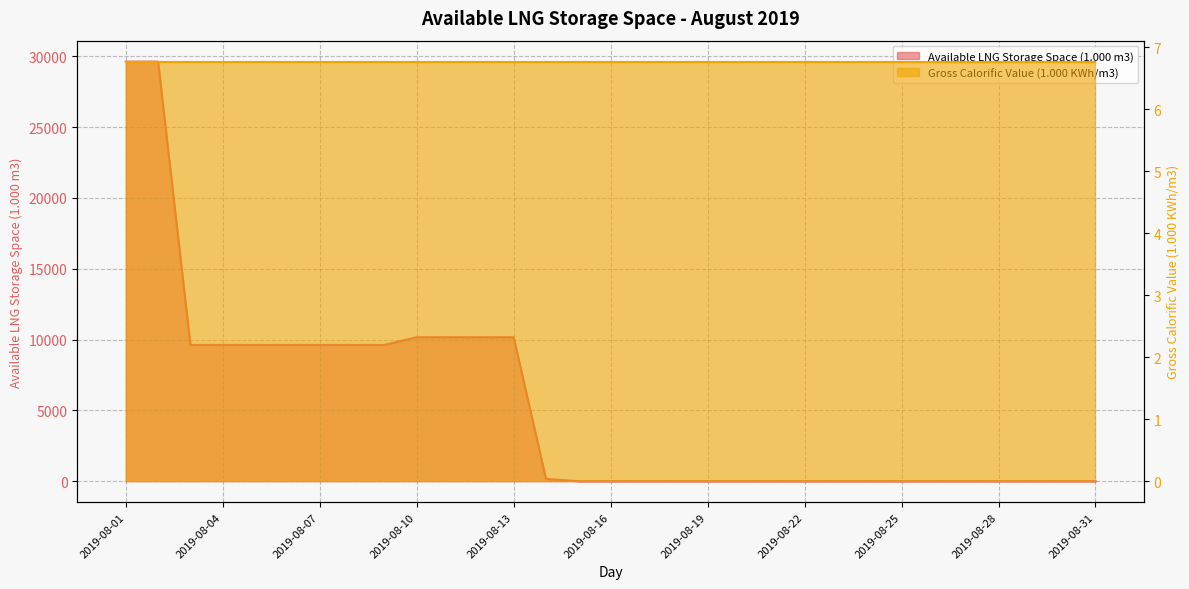

List the labels in order of value, smallest first.

2019-08-15, 2019-08-16, 2019-08-17, 2019-08-18, 2019-08-19, 2019-08-20, 2019-08-21, 2019-08-22, 2019-08-23, 2019-08-24, 2019-08-25, 2019-08-26, 2019-08-27, 2019-08-28, 2019-08-29, 2019-08-30, 2019-08-31, 2019-08-14, 2019-08-03, 2019-08-04, 2019-08-05, 2019-08-06, 2019-08-07, 2019-08-08, 2019-08-09, 2019-08-11, 2019-08-12, 2019-08-13, 2019-08-10, 2019-08-01, 2019-08-02